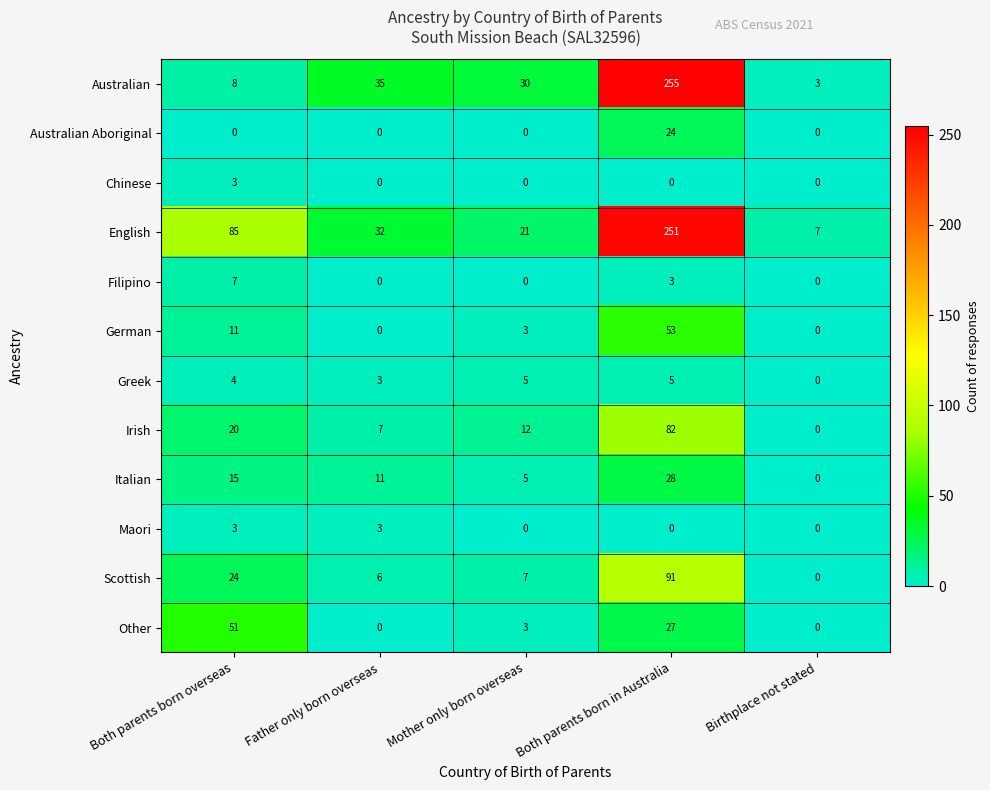

Which series has the largest total across all categories?

English